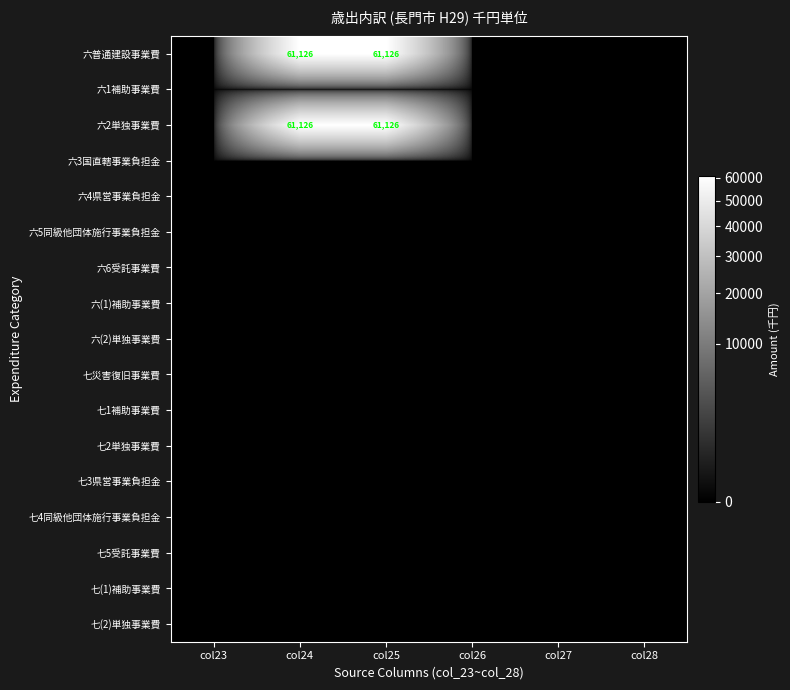

True or false: 六普通建設事業費 has a value of 109344 at col25.

False